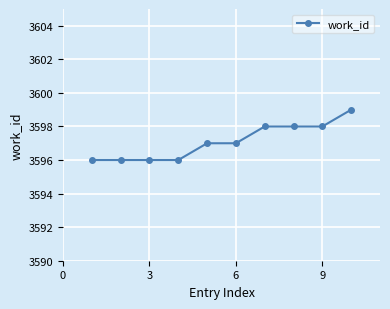

What is the maximum value shown in the chart?

3599